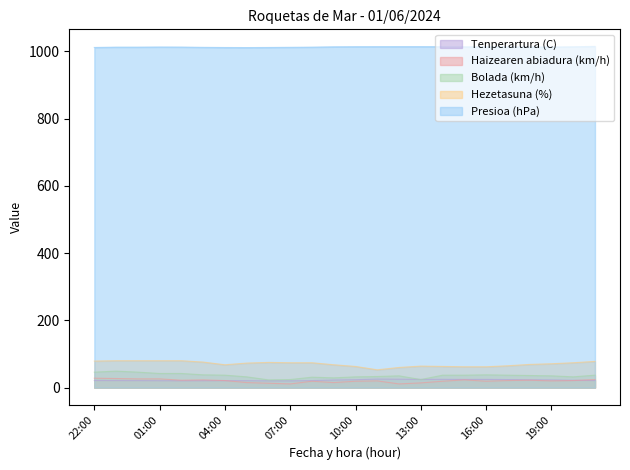

How many data points in Haizearen abiadura (km/h) are less than 21?

12